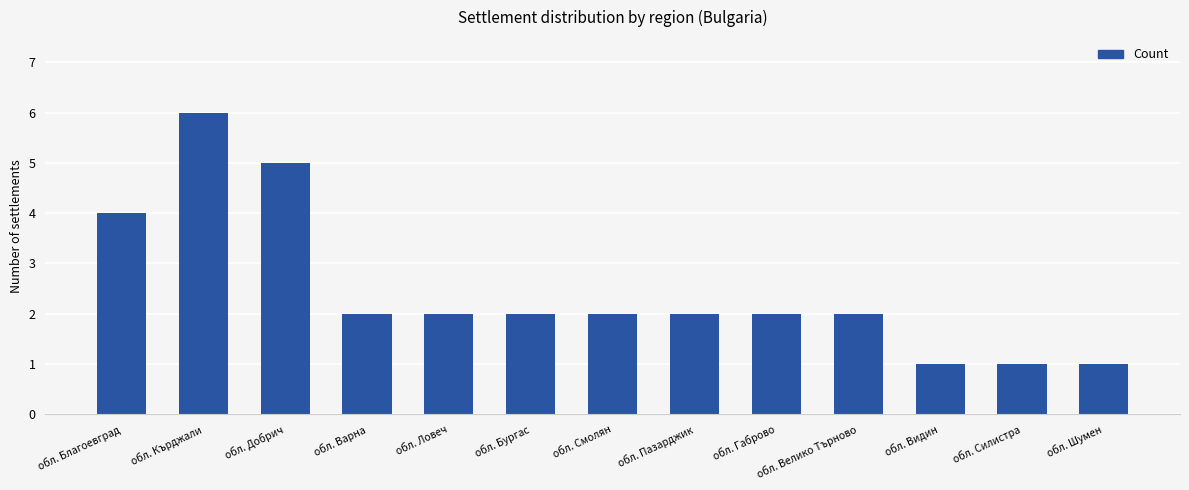

How many distinct data groups are displayed?

1